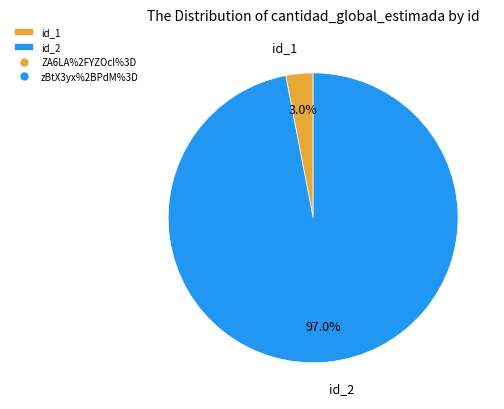

Rank the categories by value from lowest to highest.

id_1, id_2